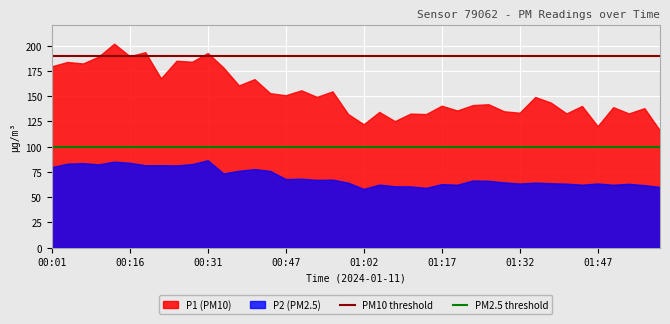

The value of P2 (PM2.5) at 01:02 is 58.2. True or false?

True